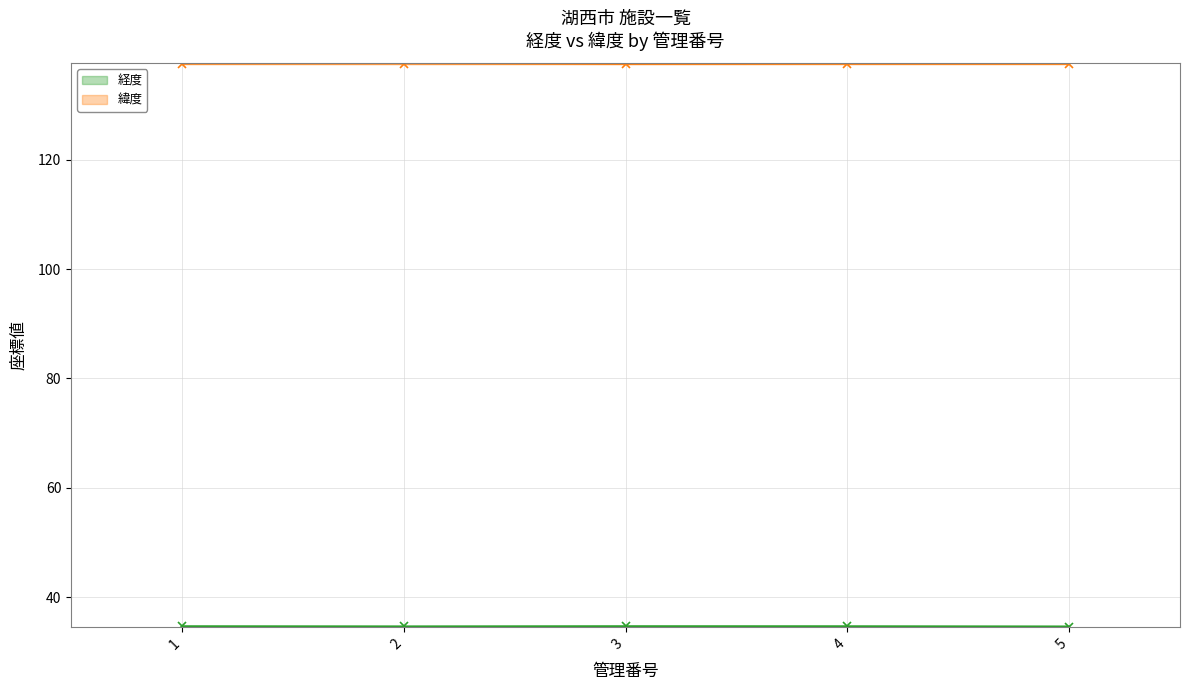

The 経度 series shows 19.3 at 2. True or false?

False